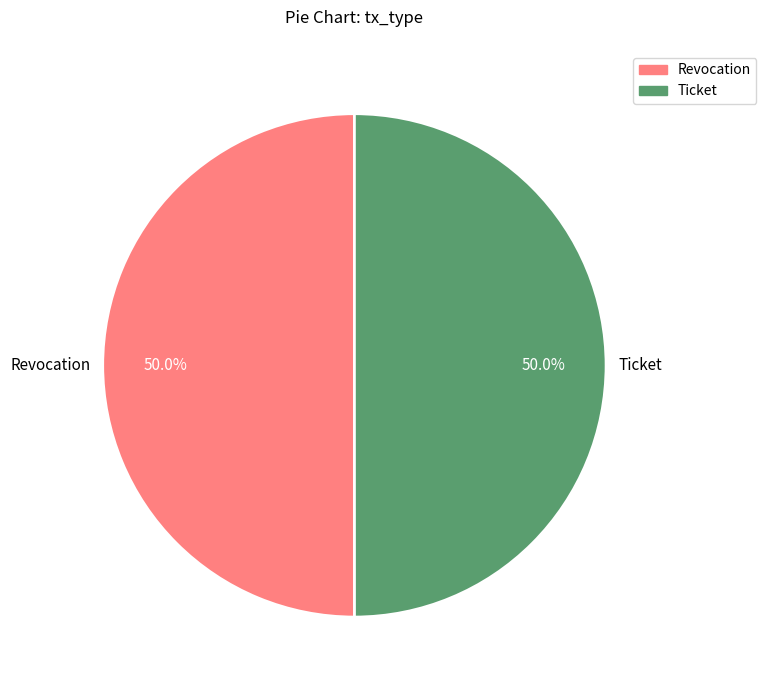

Approximately how many times larger is the value at Revocation compared to Ticket?

1.0